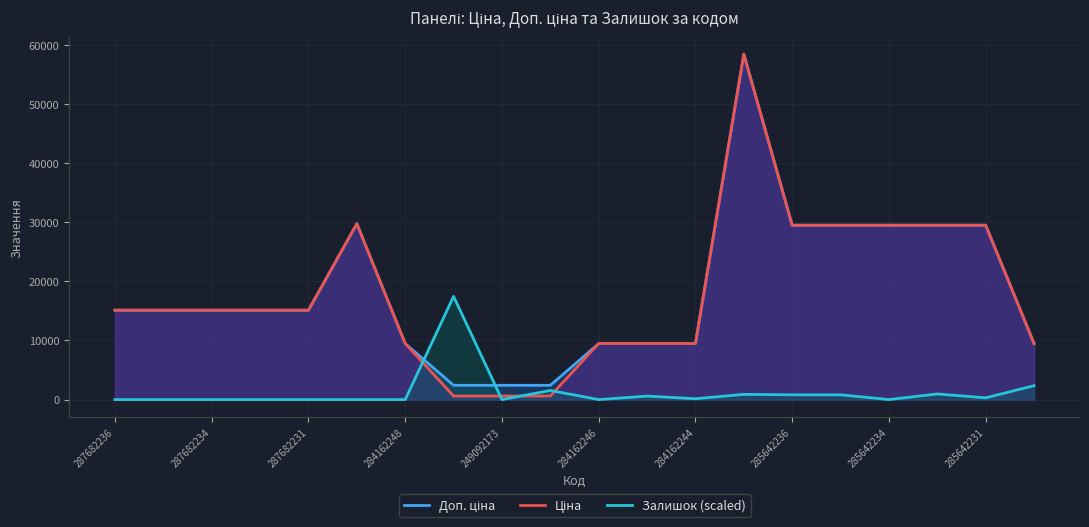

What is the difference between the highest and lowest values at 13?

57546.5